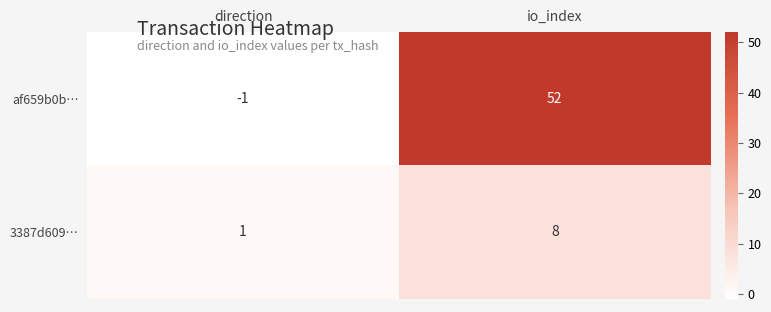

What is the approximate value of 3387d609… at io_index?

8